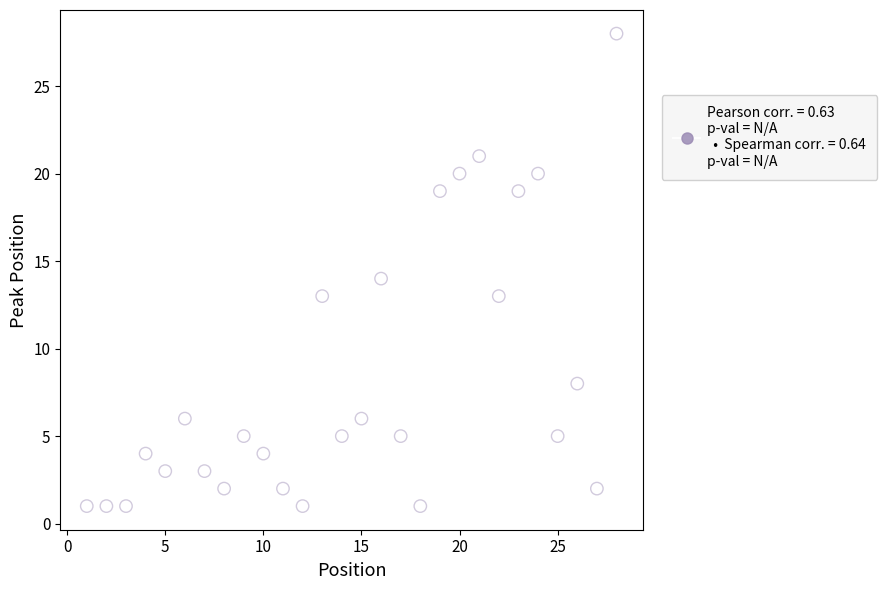

What is the range of X values (max minus min)?

27